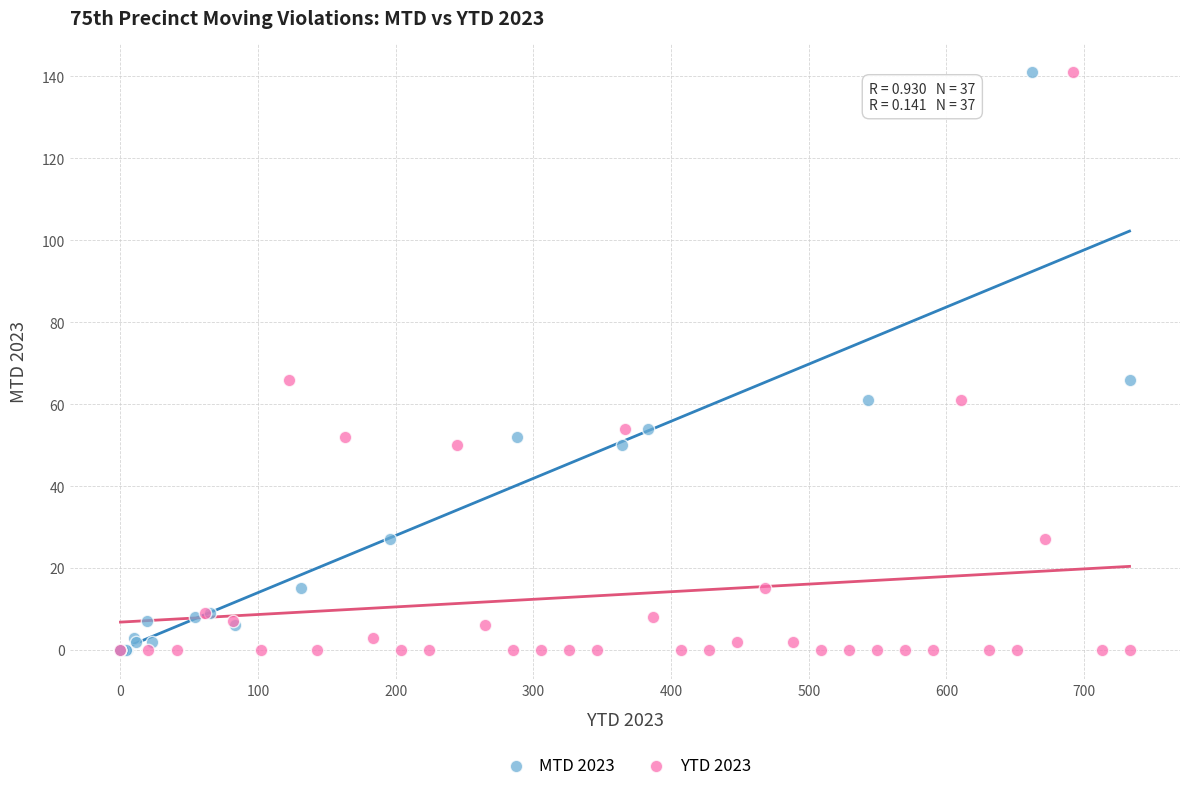

What are all the series names shown in the legend?

MTD 2023, YTD 2023